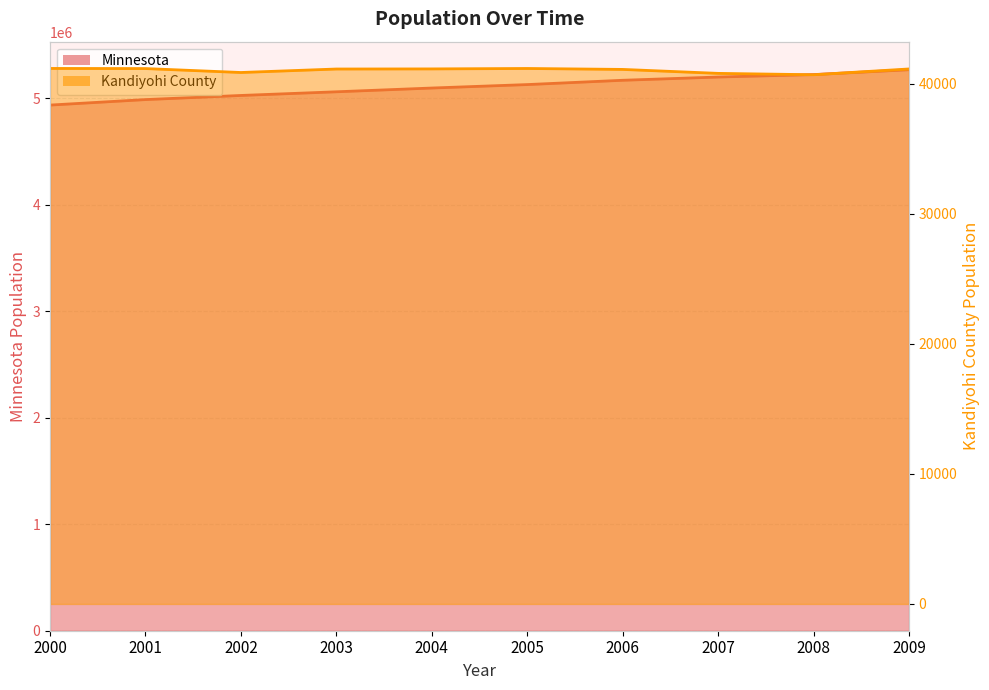

Which series has the widest spread of values?

Minnesota